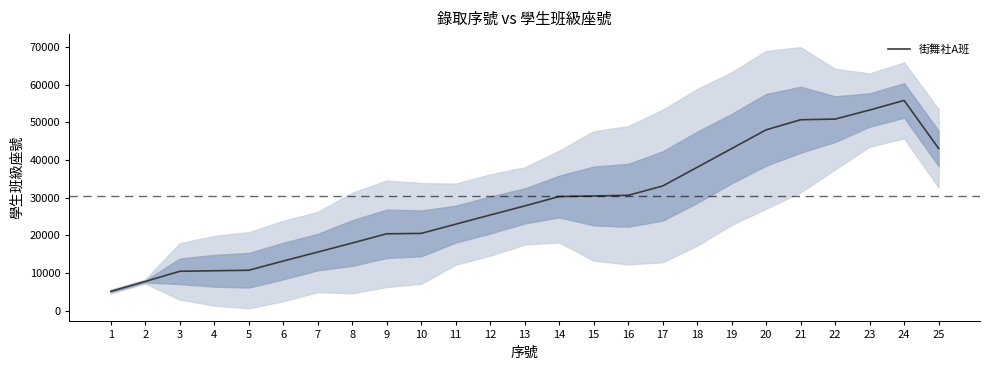

How many lines are shown in the chart?

1